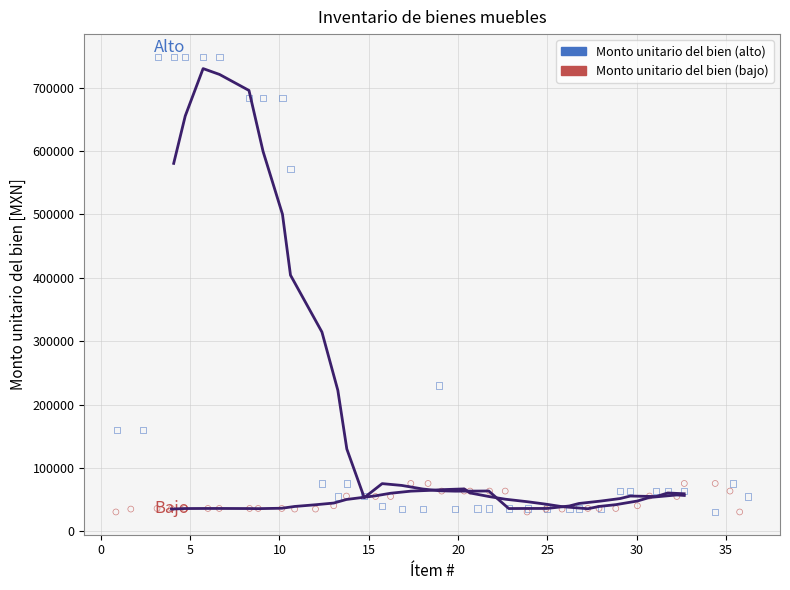

Which series has the widest spread of Y values?

Monto unitario del bien (alto)